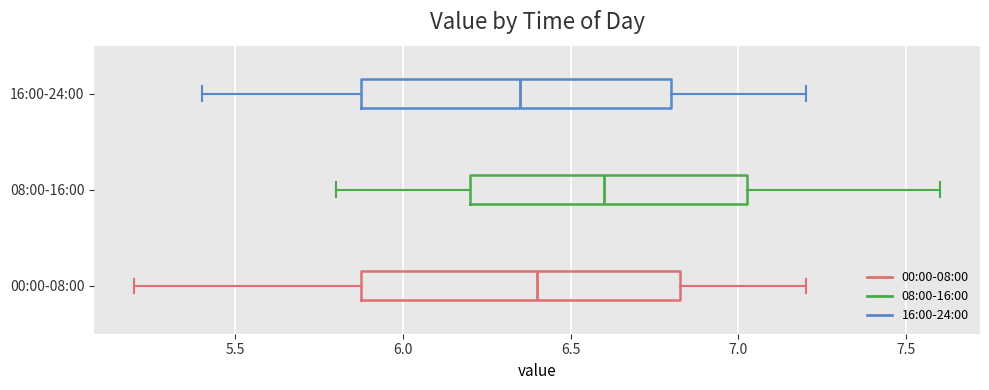

Where does the right whisker of the box for 16:00-24:00 end on the x-axis? The values are not printed on the chart, so give them approximately, as read against the axis.

7.20